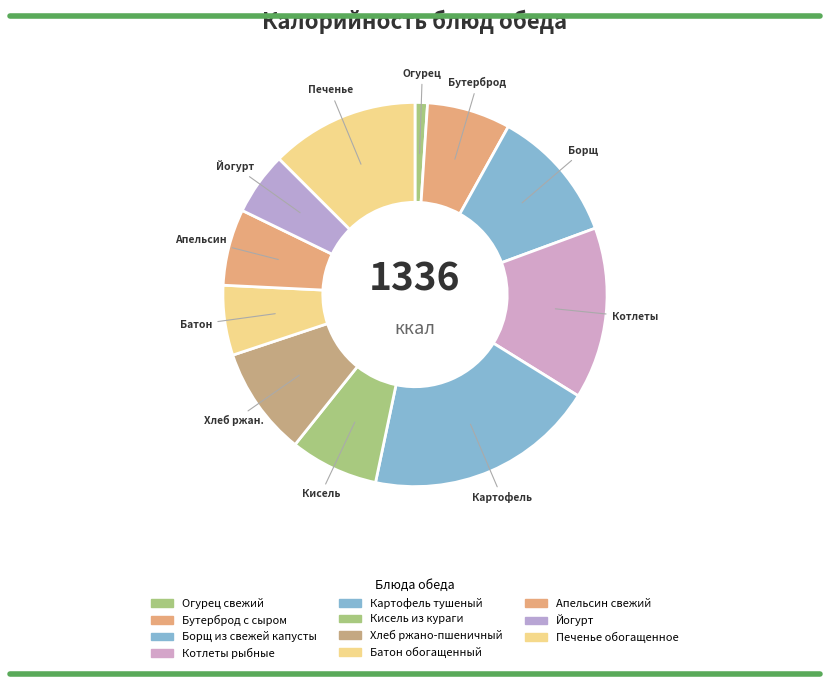

To the nearest percent, what portion does Апельсин свежий represent?

6%